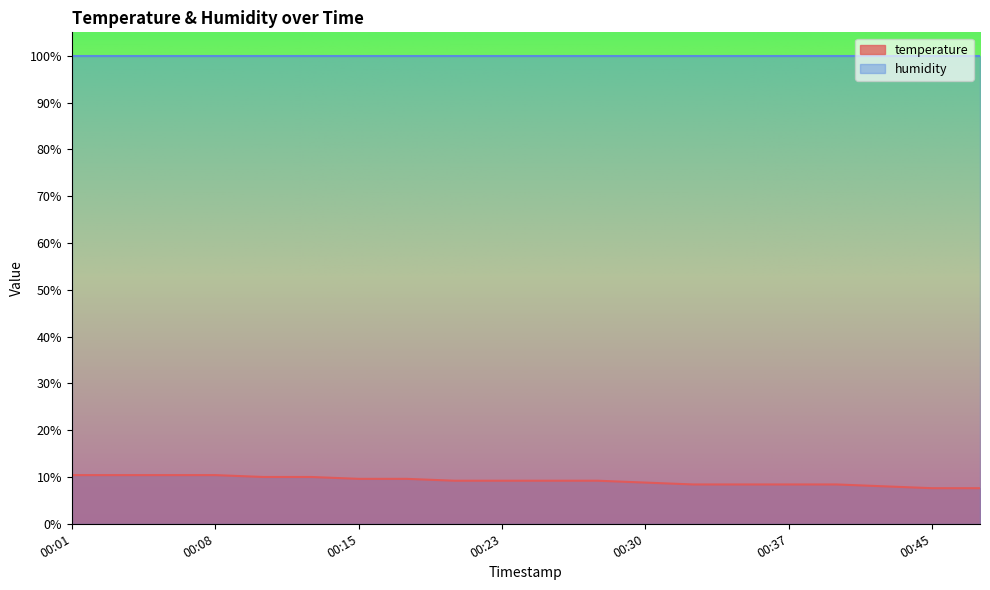

How many values exceed 9?

12